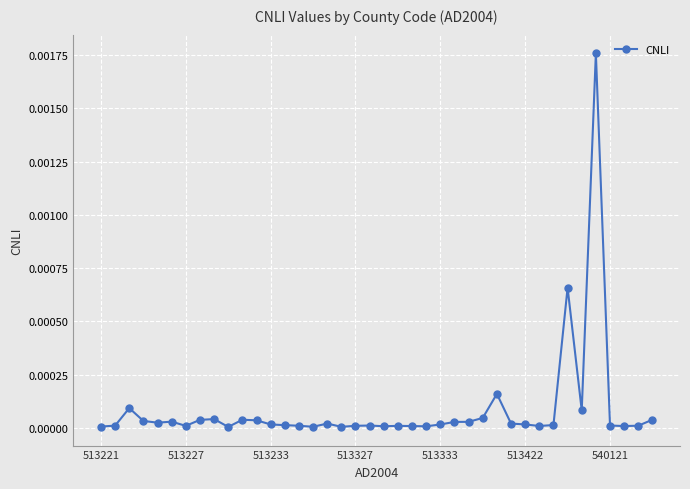

How many series are shown in this chart?

1